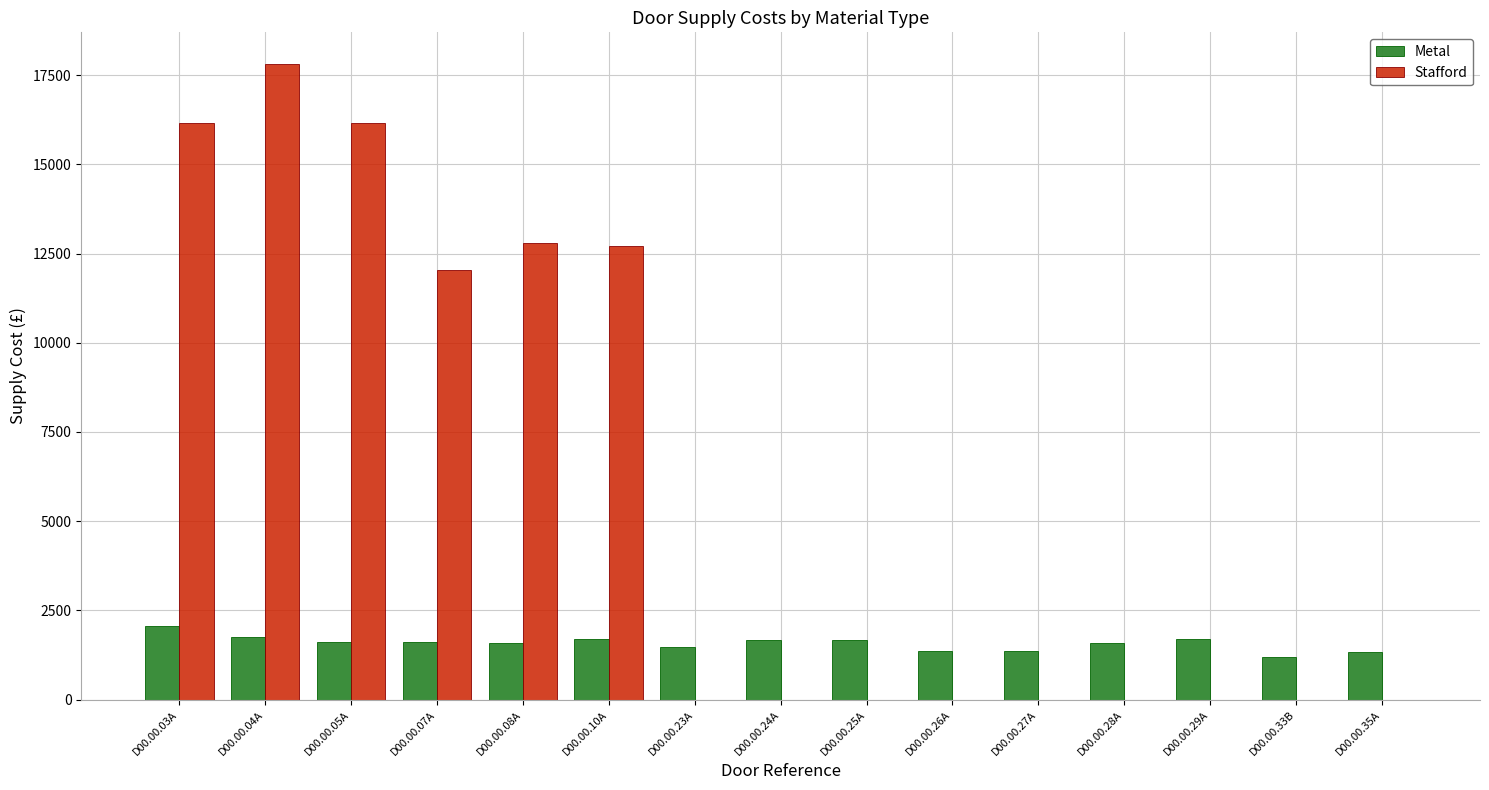

Which series has the largest total across all categories?

Stafford